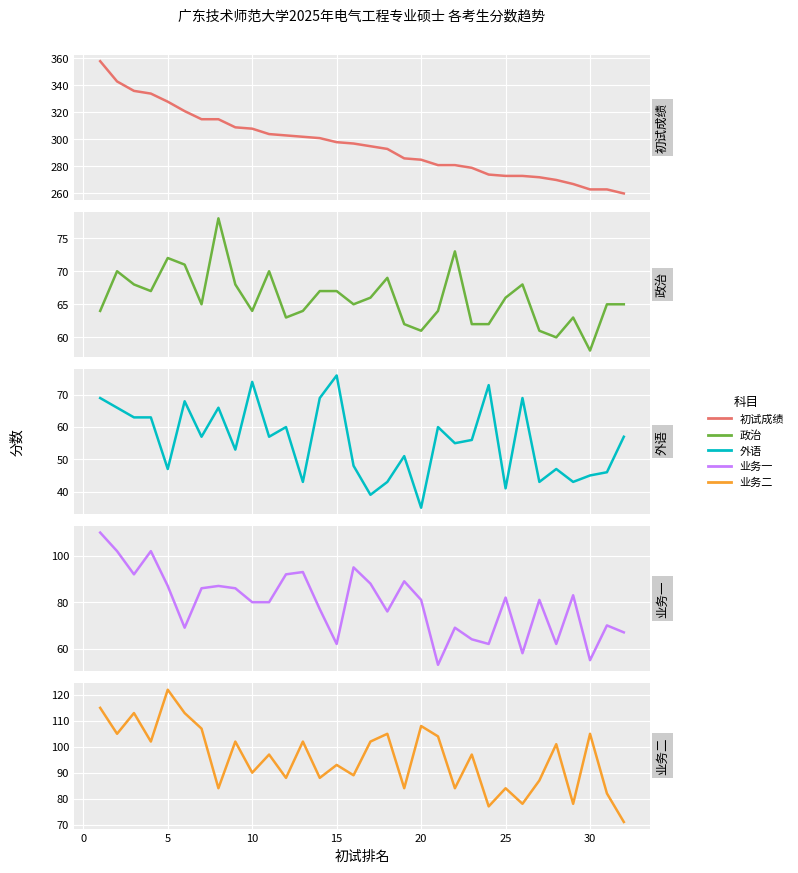

How many lines are shown in the chart?

5